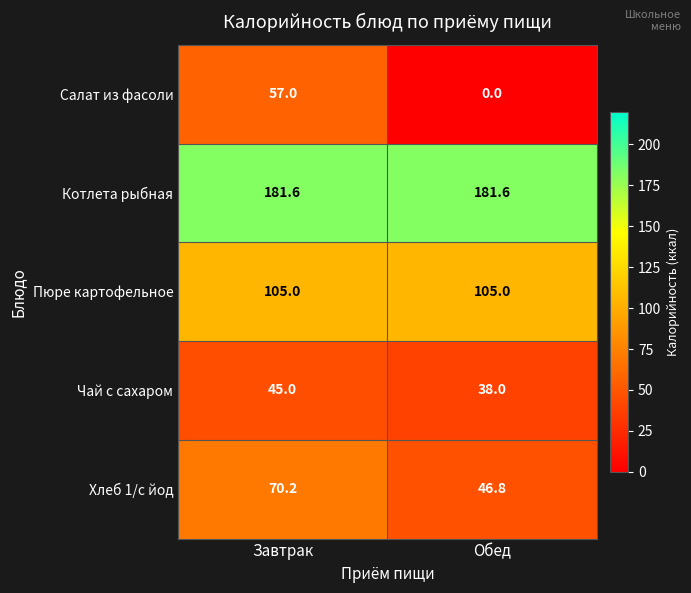

What is the maximum value shown in the chart?

181.6